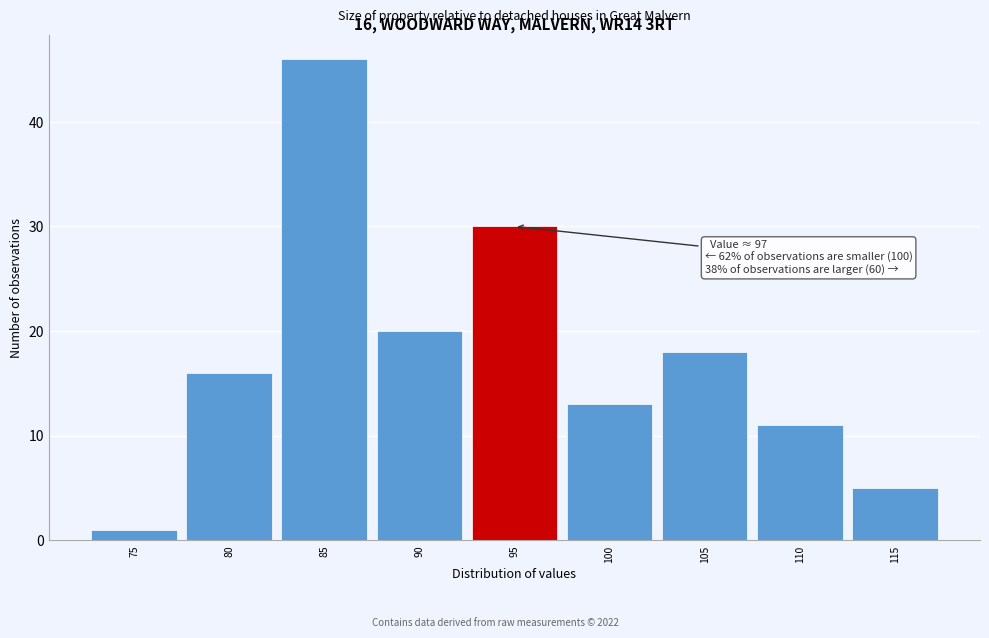

Reading left to right, transcribe all the data shown in this chart.

75=1	80=16	85=46	90=20	95=30	100=13	105=18	110=11	115=5